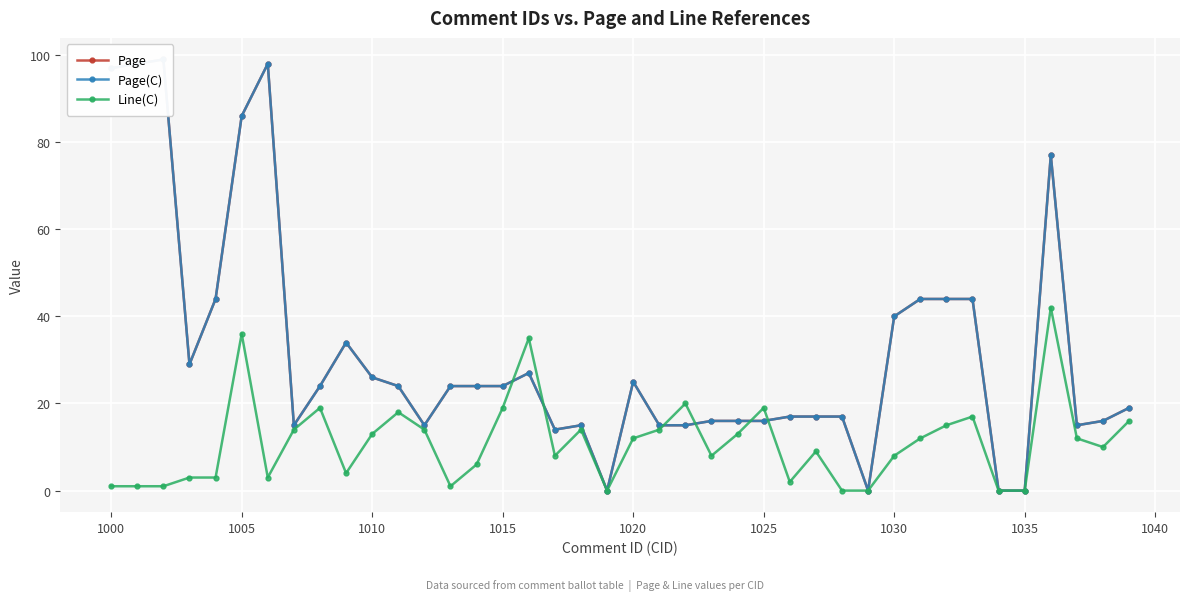

Count the number of data series in this chart.

3